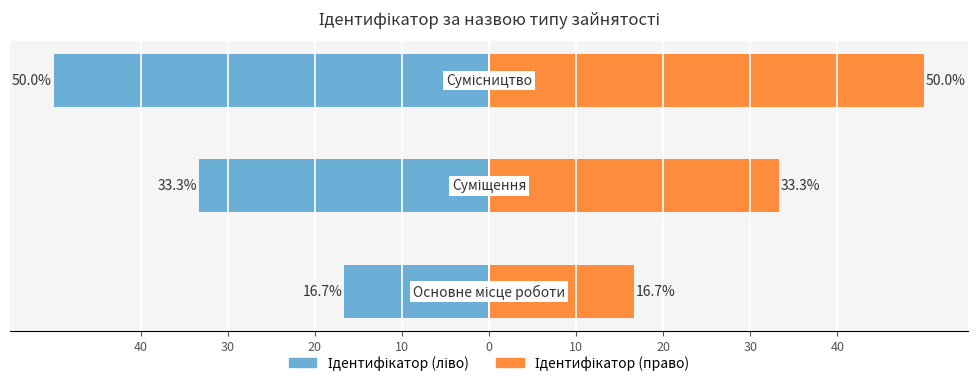

What is the value of the Ідентифікатор (право) bar at the 1st from the left?

16.7